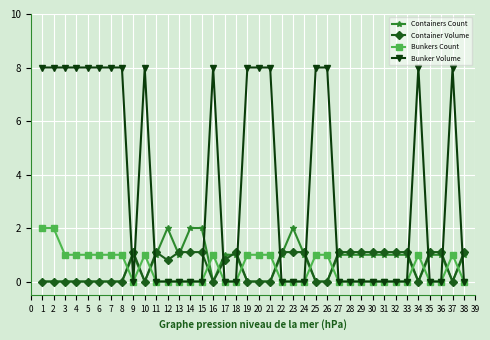

What is the maximum value shown in the chart?

8.0